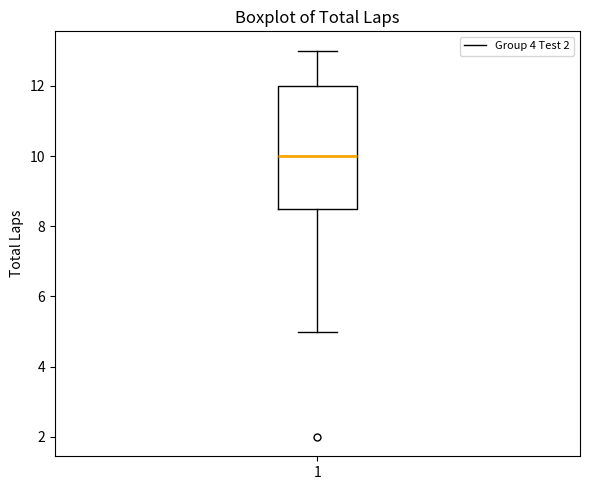

Transcribe this box plot: give where the median line is, the range the box spans, and where the two whiskers end, as read against the y-axis. The values are not printed on the chart, so give them approximately, as read against the axis.

median 10.0, box 8.6 to 12.0, whiskers 5.0 to 13.0